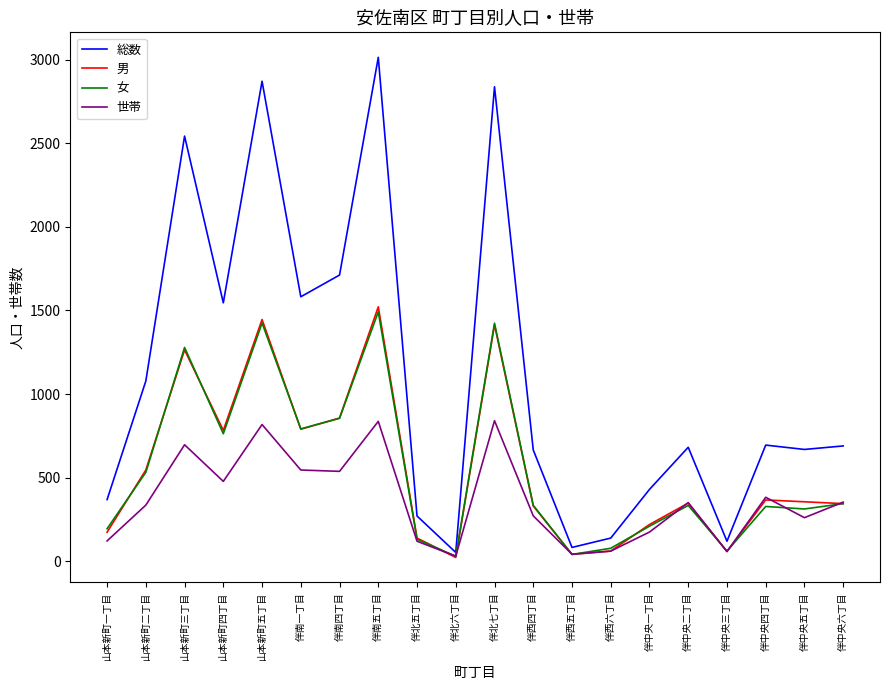

Which series has the widest spread of values?

総数